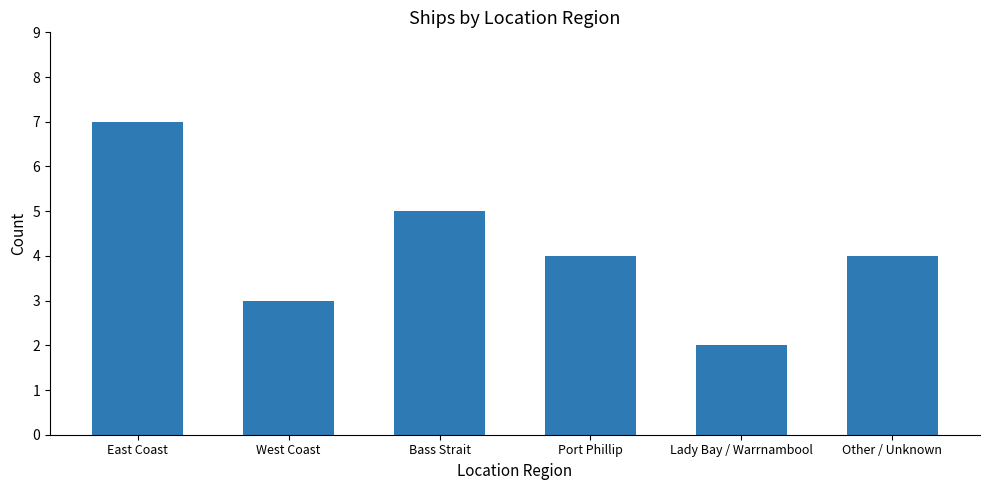

What is the value of the 5th bar from the left?

2